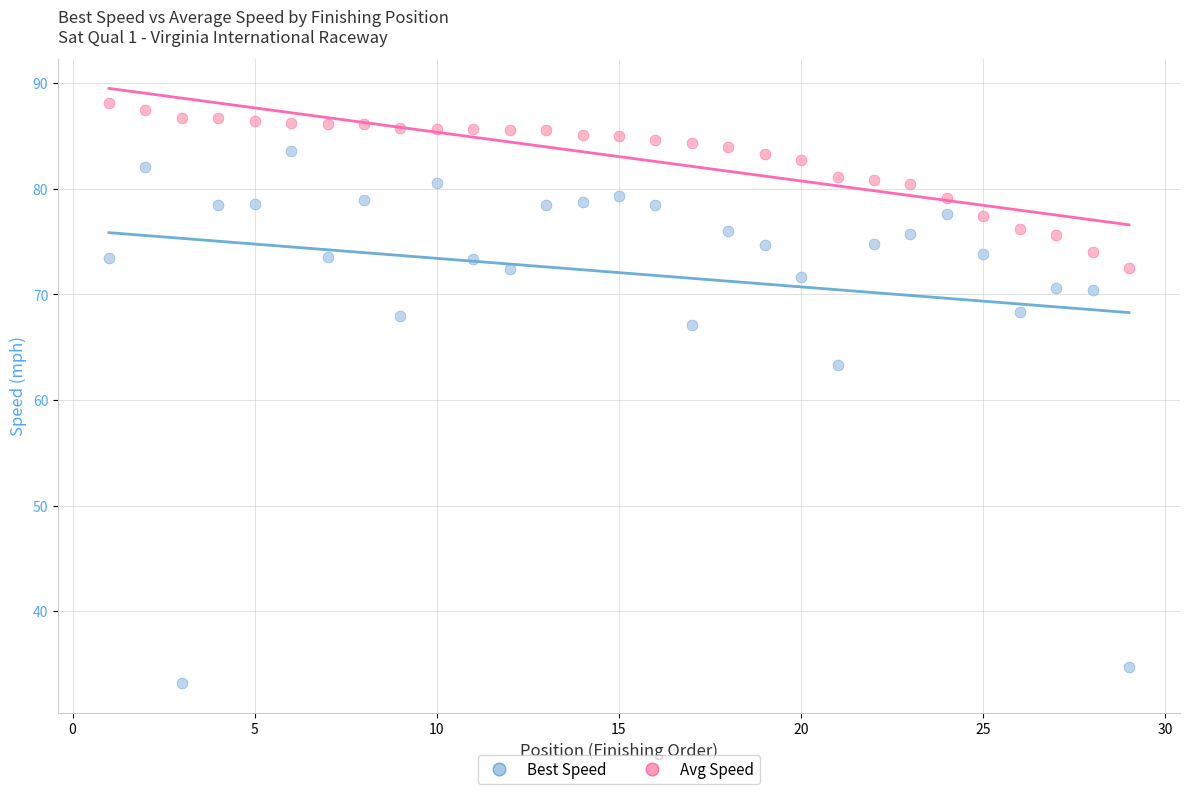

Across all series, what Y value is closest to 60?

63.3